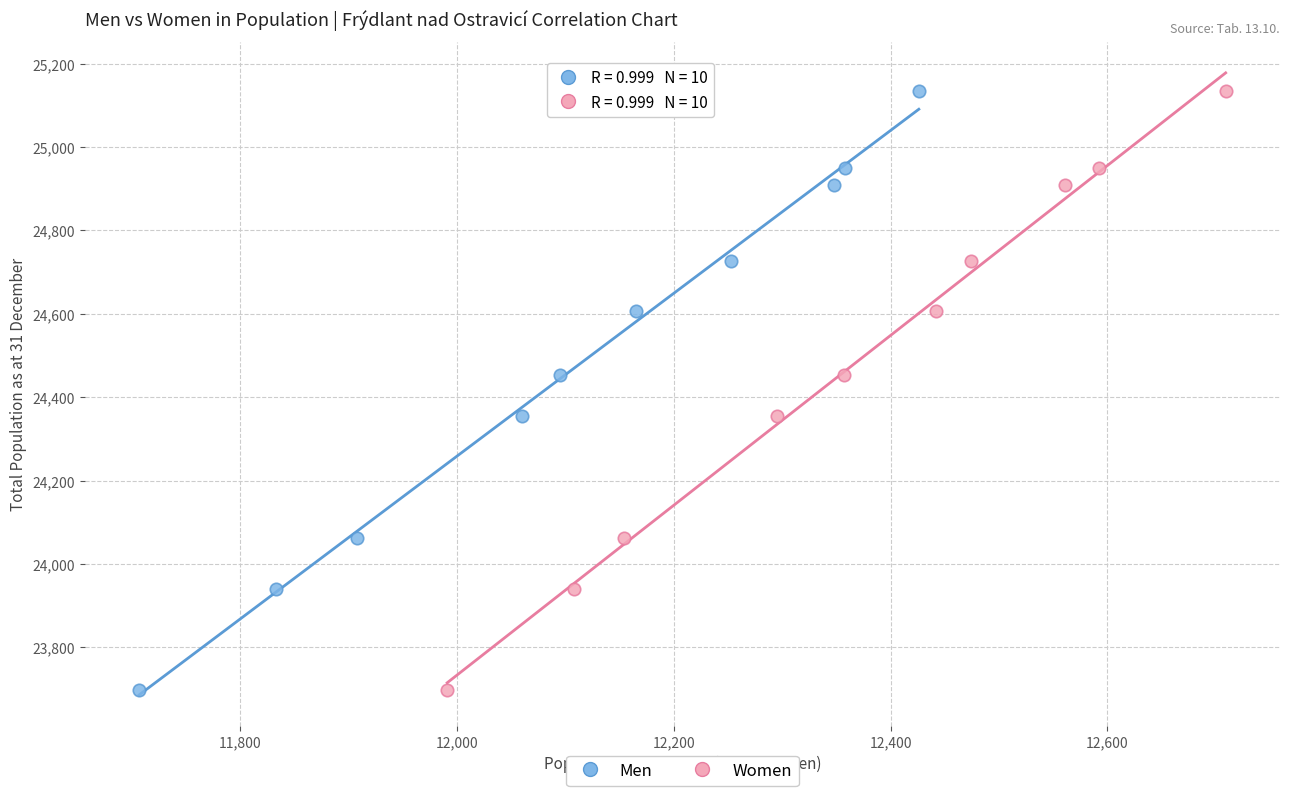

What are all the series names shown in the legend?

Men, Women